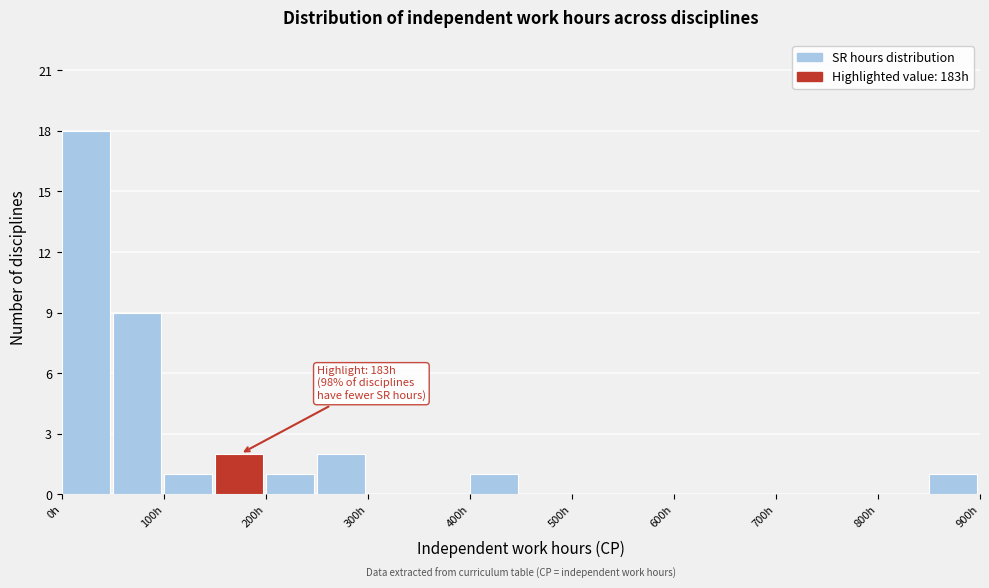

Which range on the x-axis has the tallest bar?

0 to 50